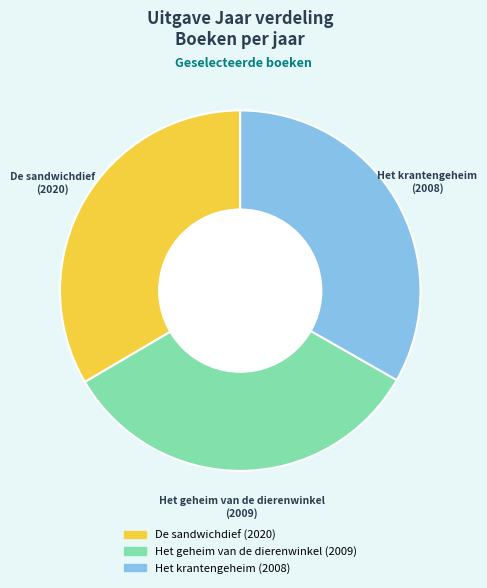

Is it true that Het geheim van de dierenwinkel is 33% of the pie?

True